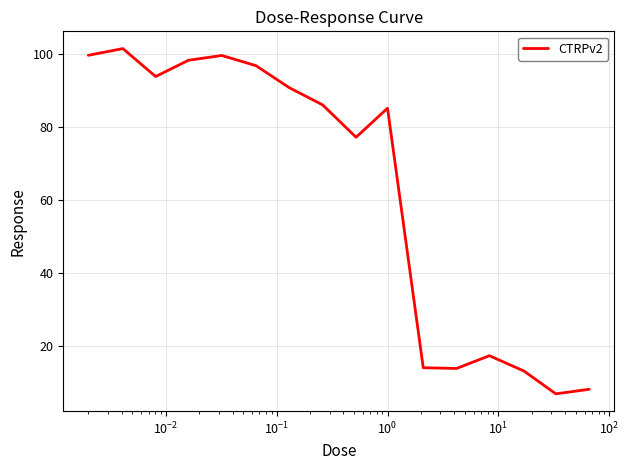

What is the minimum value shown in the chart?

6.8